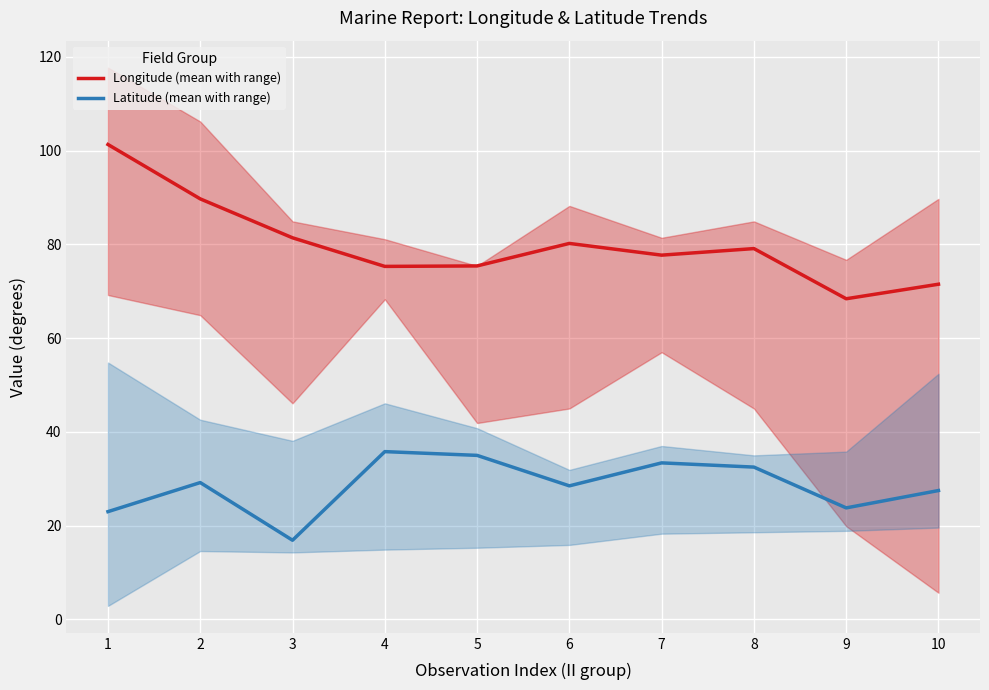

Rank the series by their maximum value, from highest to lowest.

Longitude (mean with range), Latitude (mean with range)